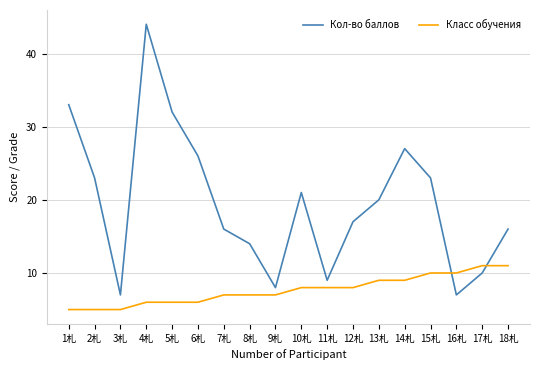

What are all the series names shown in the legend?

Кол-во баллов, Класс обучения